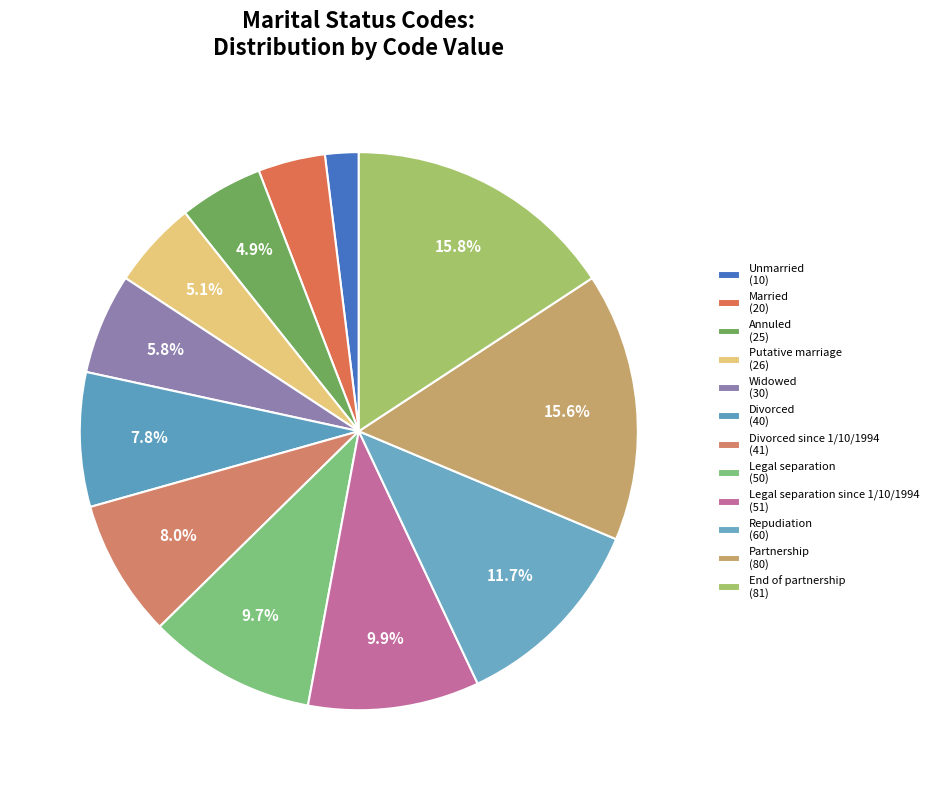

To the nearest percent, what is the average slice percentage?

8%